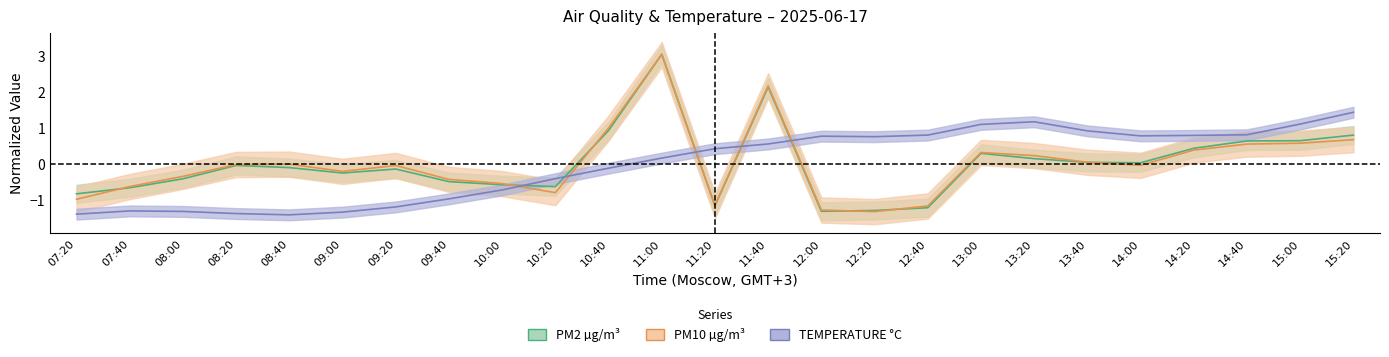

How many values in the PM10 µg/m³ series are below 0?

15